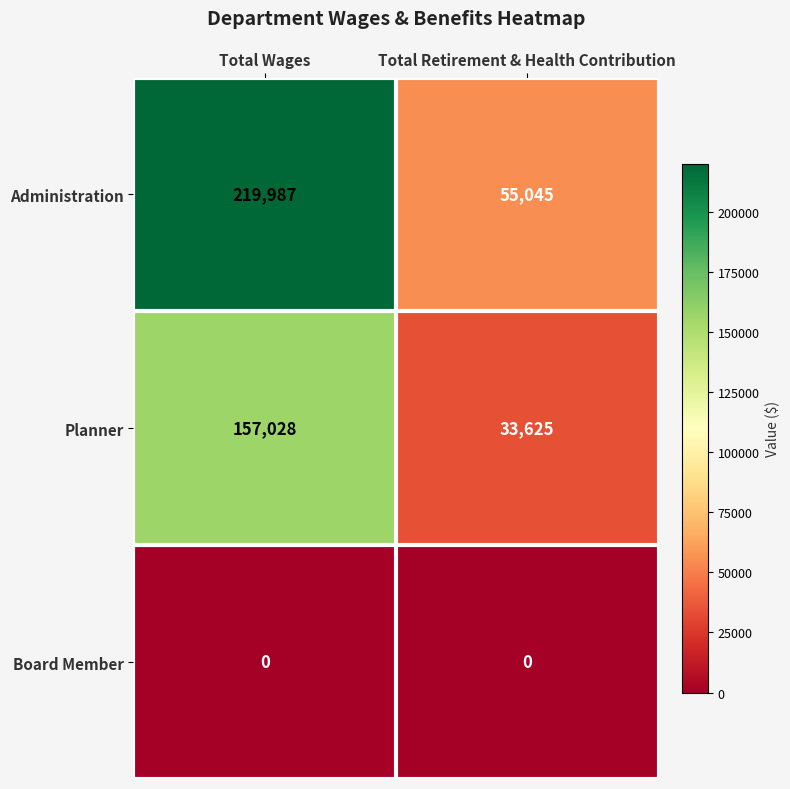

Reading right to left, transcribe all the data shown in this chart.

Administration: 55045	219987
Planner: 33625	157028
Board Member: 0	0